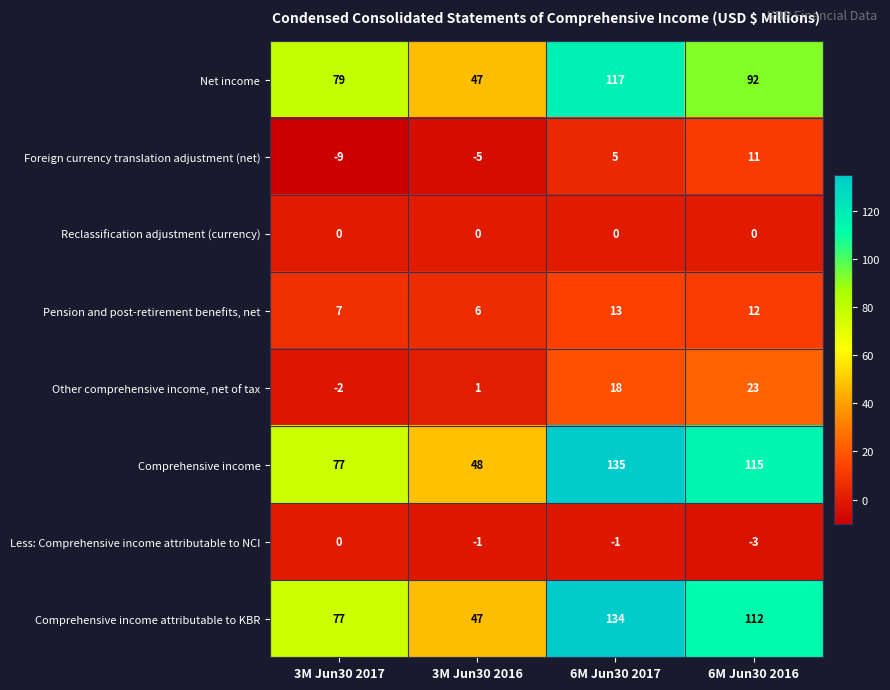

The value of Comprehensive income attributable to KBR at 6M Jun30 2016 is 112. True or false?

True